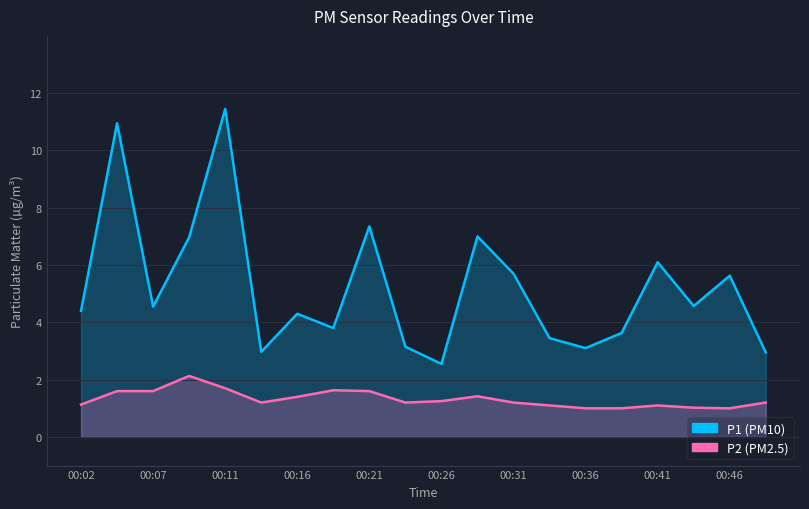

What is the value of the P2 point at the 19th from the left?

1.0